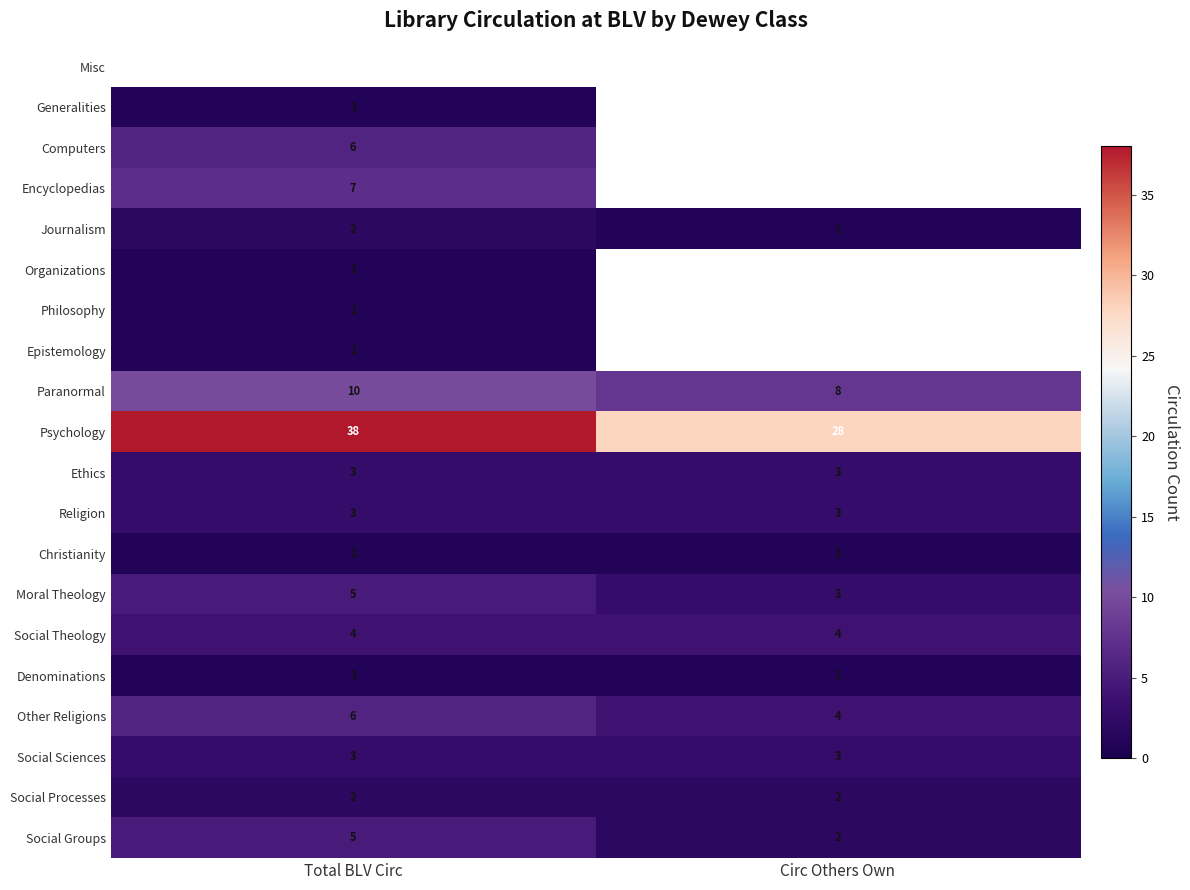

List the labels in order of Paranormal value, largest first.

Total BLV Circ, Circ Others Own